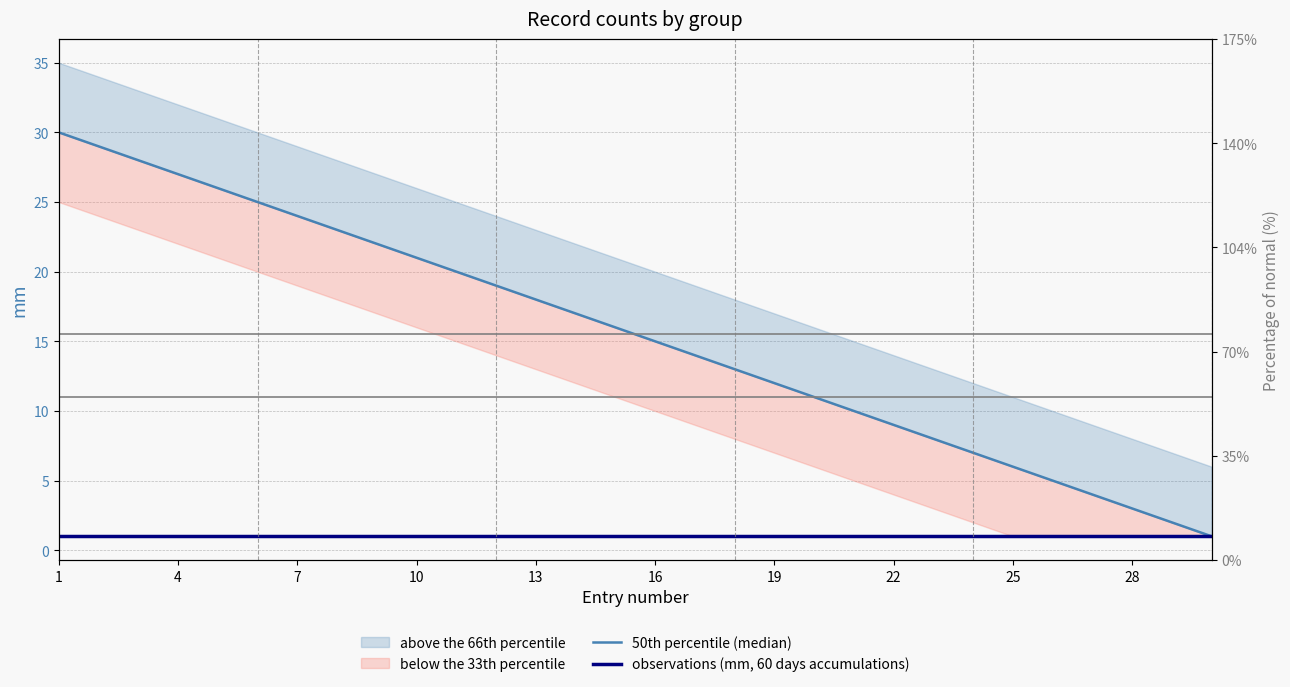

What is the value of the observations (mm, 60 days accumulations) point at the 30th from the left?

1